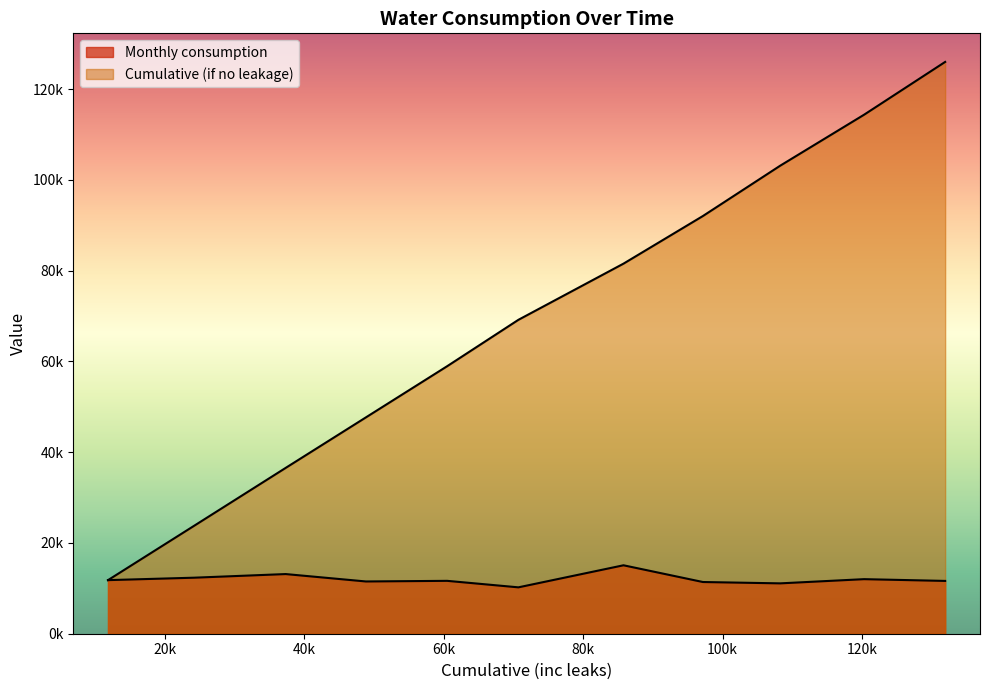

List the series in order of their peak value, highest first.

Cumulative (if no leakage), Monthly consumption